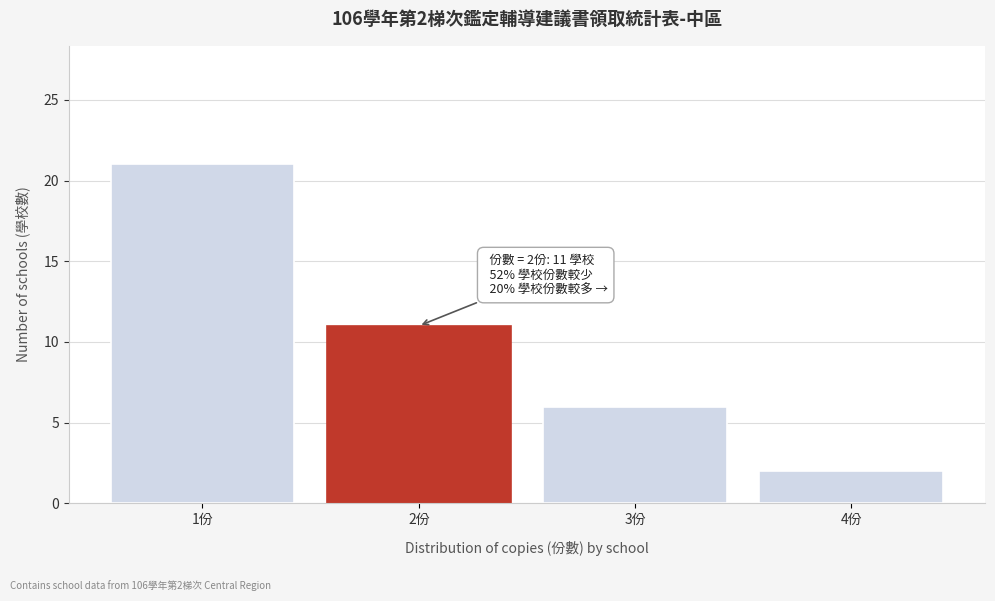

Reading right to left, what are all the values shown in this chart?

2	6	11	21